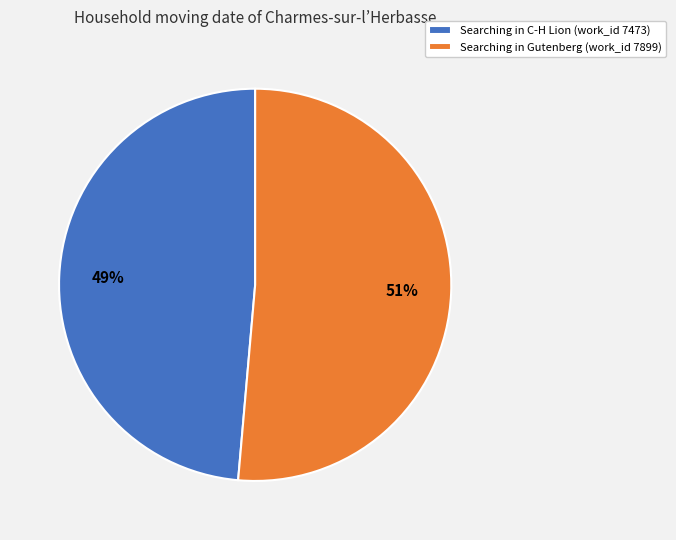

Combined, do Searching in Gutenberg (work_id 7899) and Searching in C-H Lion (work_id 7473) account for over 50%?

Yes